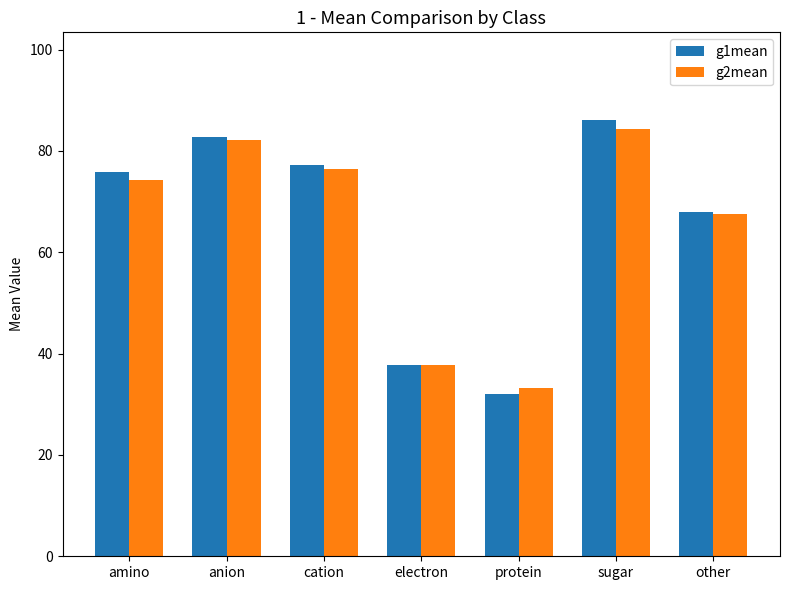

What is the label of the 4th bar from the right?

electron